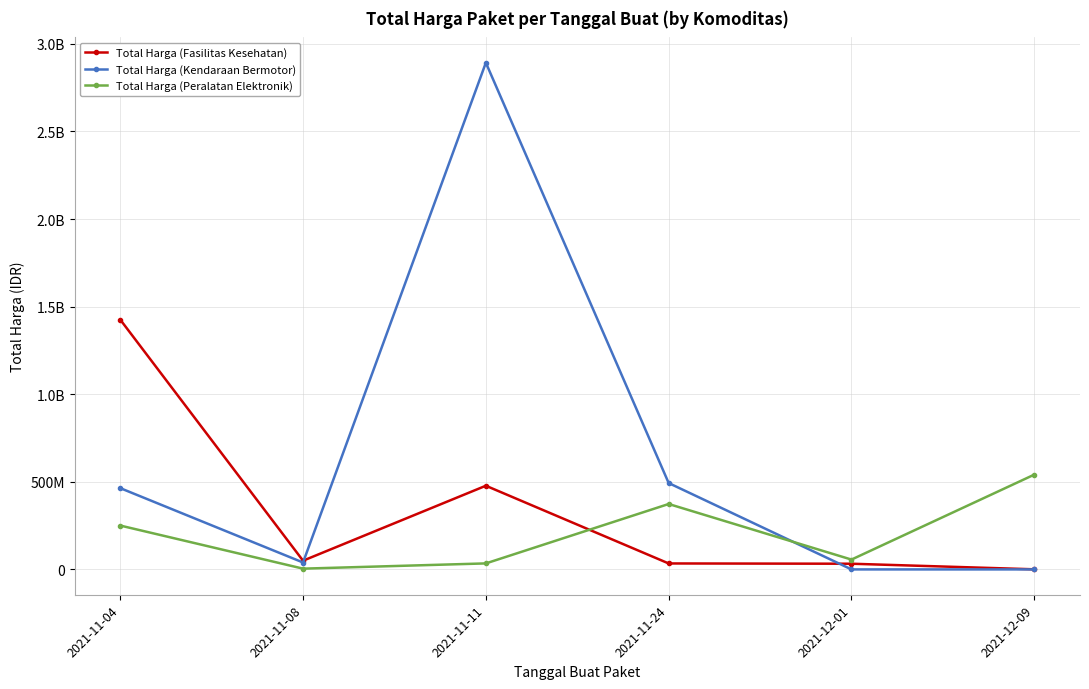

Where is Total Harga (Kendaraan Bermotor) nearest to the value 1446061000?

2021-11-24